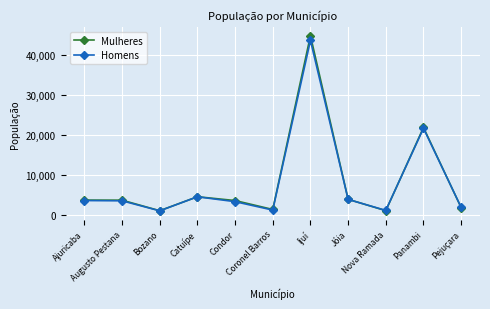

What is the highest value of the Homens series?

43640